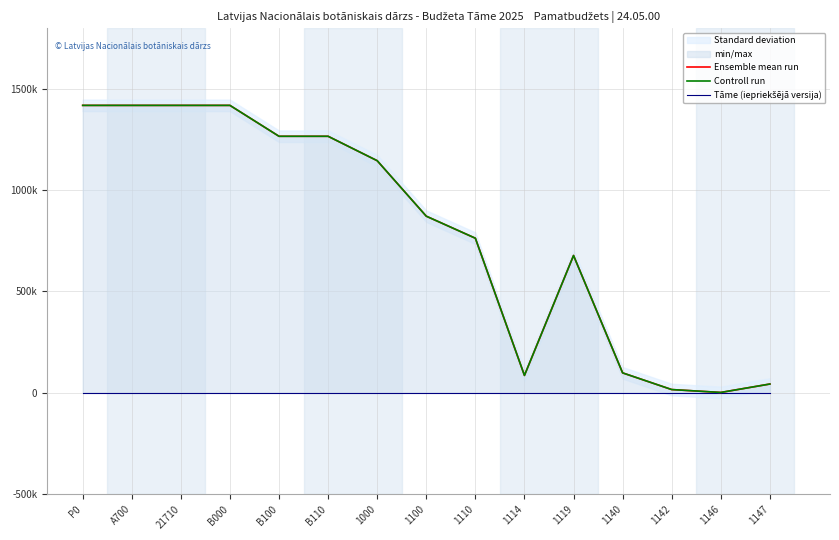

At which label does Controll run reach its minimum?

1146